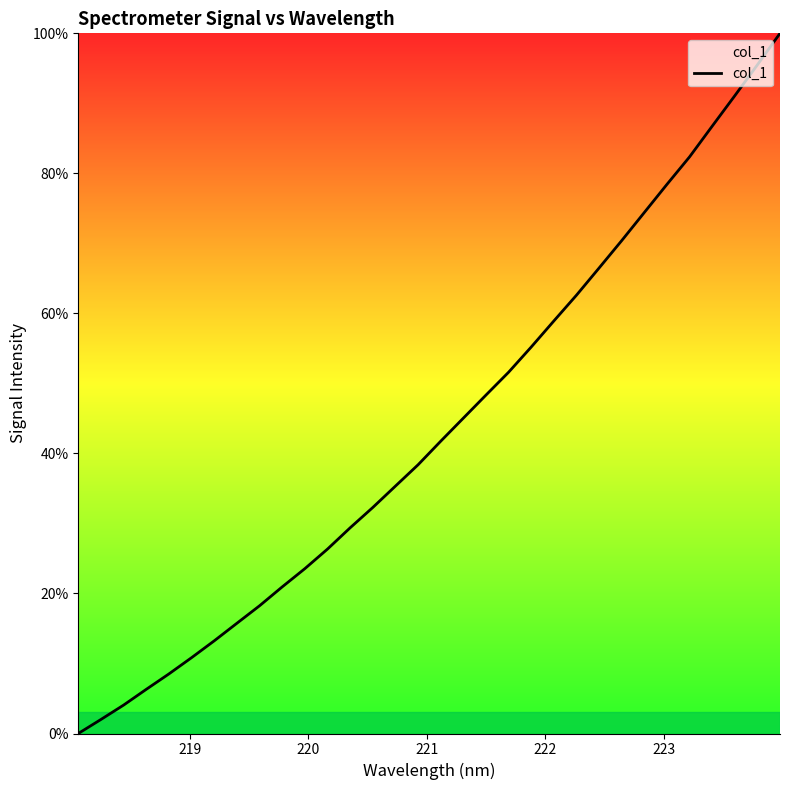

What is the difference between the maximum and minimum values?

100.0